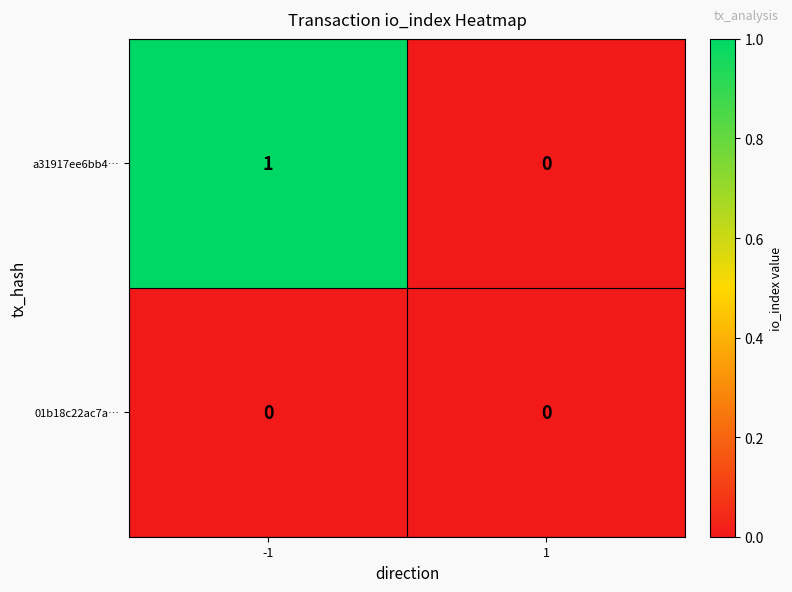

Which series has the largest total across all categories?

a31917ee6bb4…